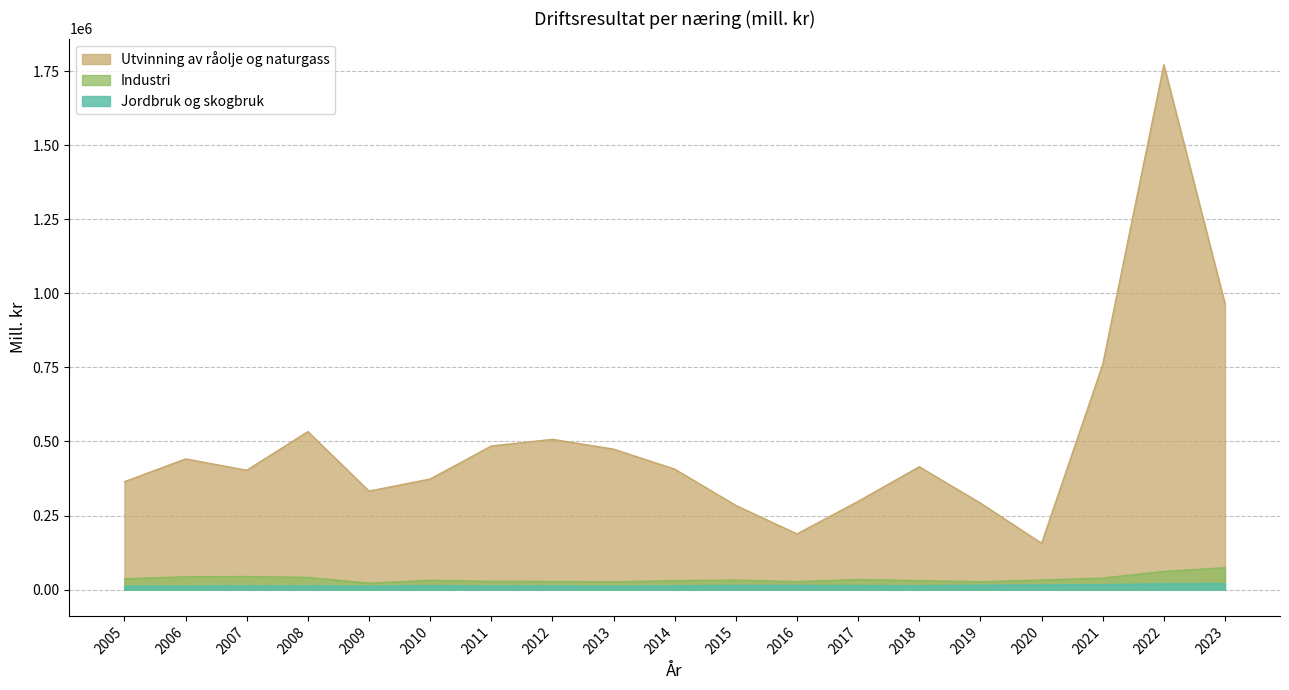

True or false: Jordbruk og skogbruk and Utvinning av råolje og naturgass intersect in this chart.

False